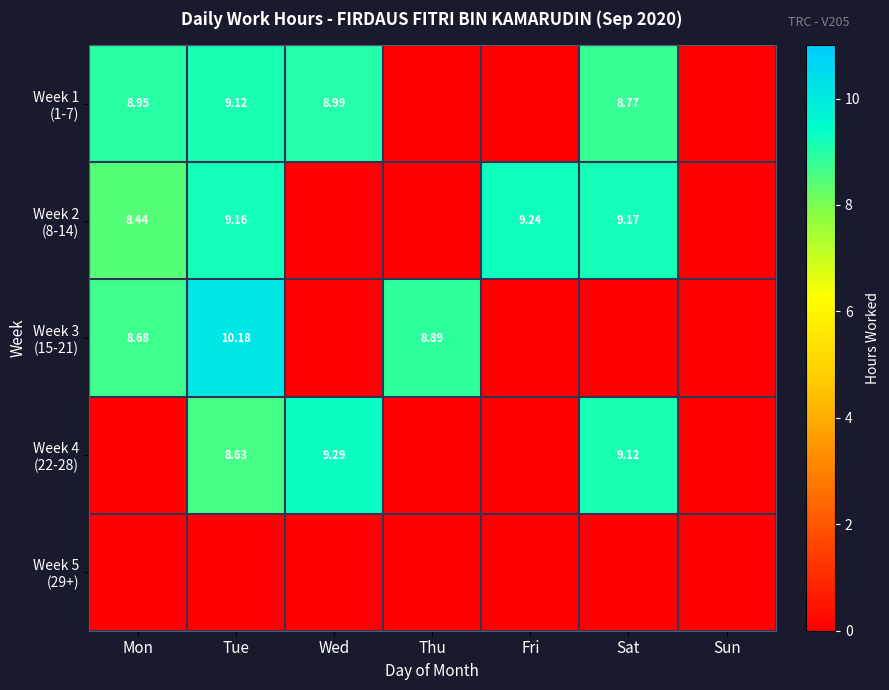

What is the approximate value of Week 2 (8-14) at Tue?

9.2